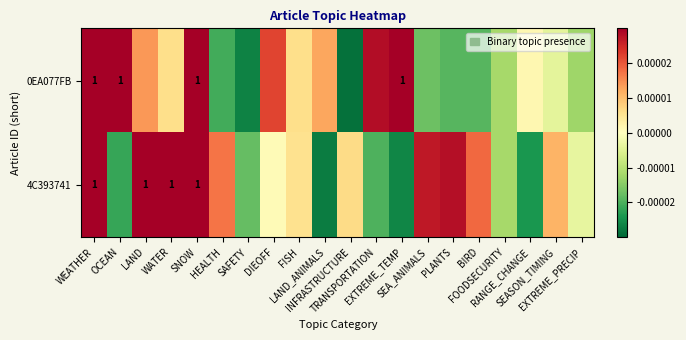

What is the highest value of the 4C393741 series?

1.0